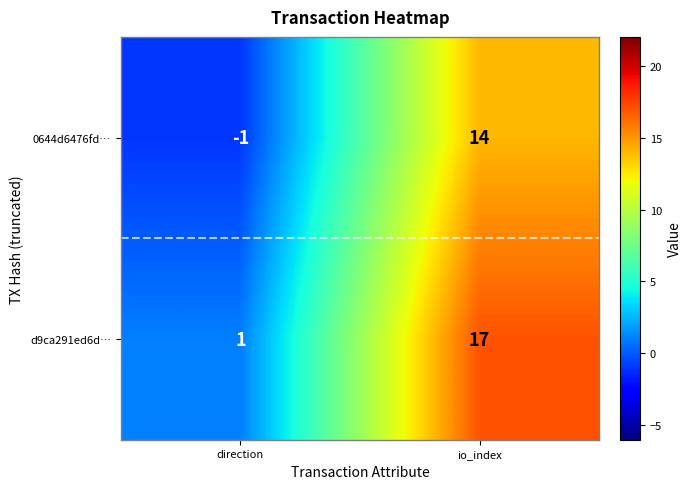

Where is d9ca291ed6d… nearest to the value 9?

direction